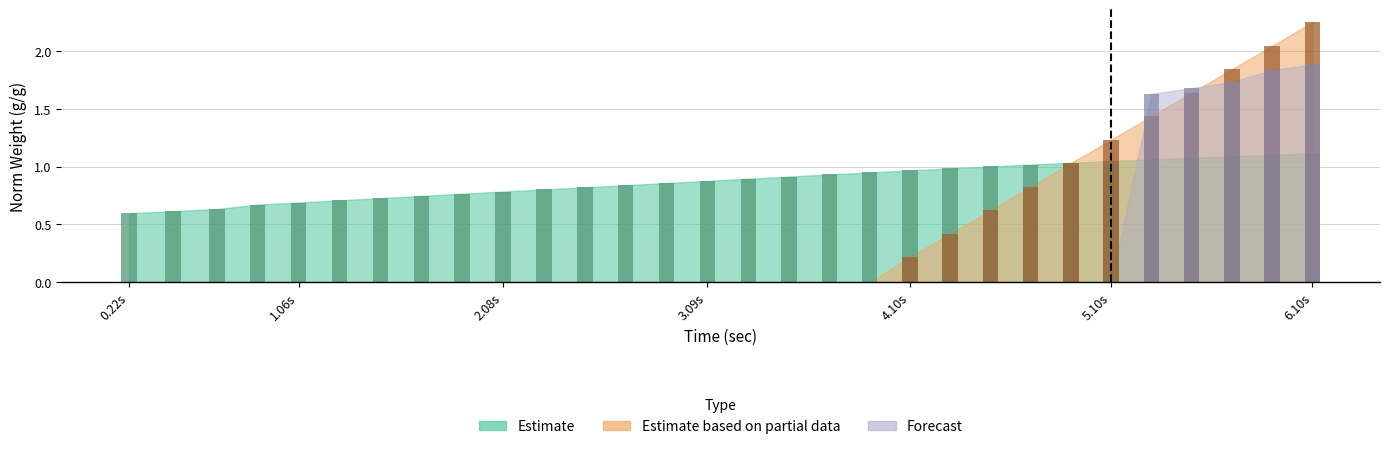

Which series has the widest spread of values?

Estimate based on partial data